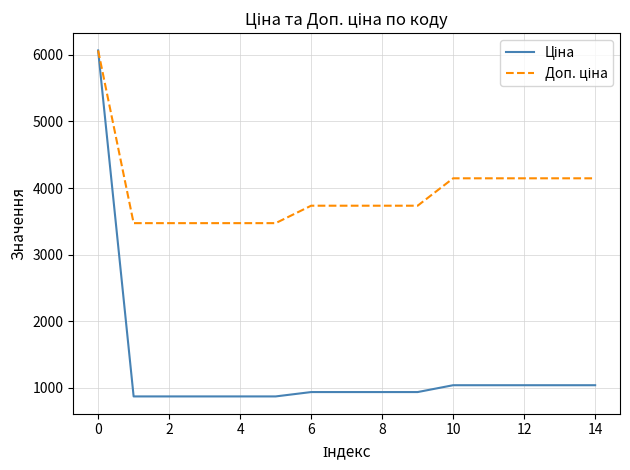

What is the smallest value displayed?

868.0